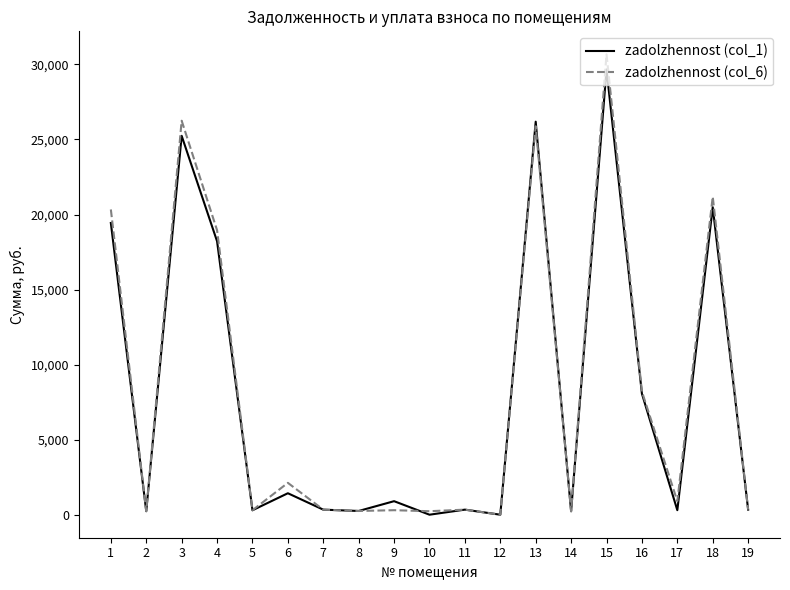

What is the difference between the highest and lowest values at 3?

1006.8